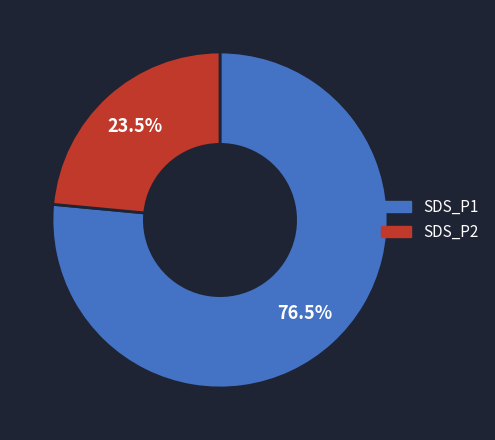

How much of the chart is everything except SDS_P2?

76.5%